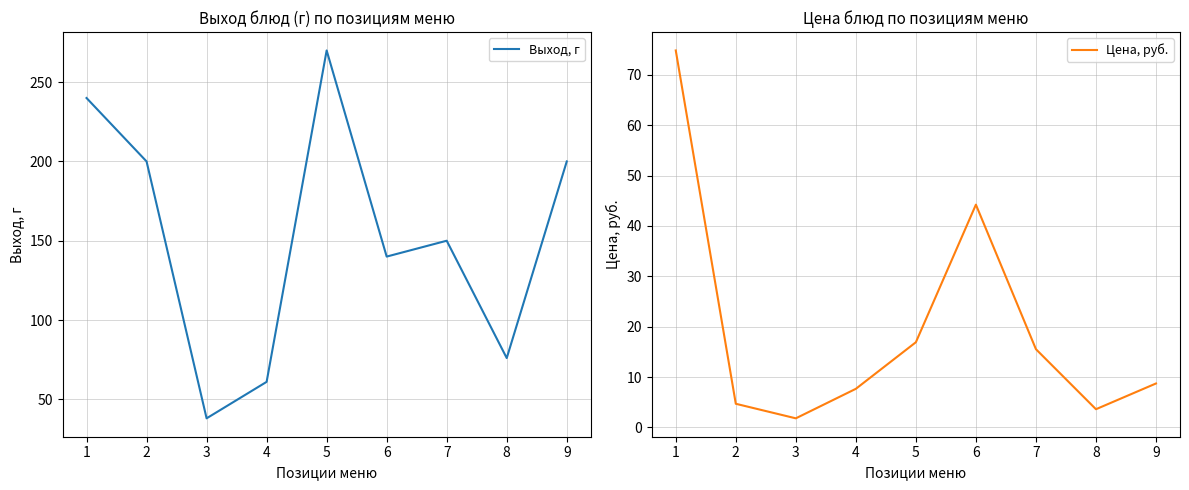

Is it true that Цена, руб. equals 27.8 at 7?

False